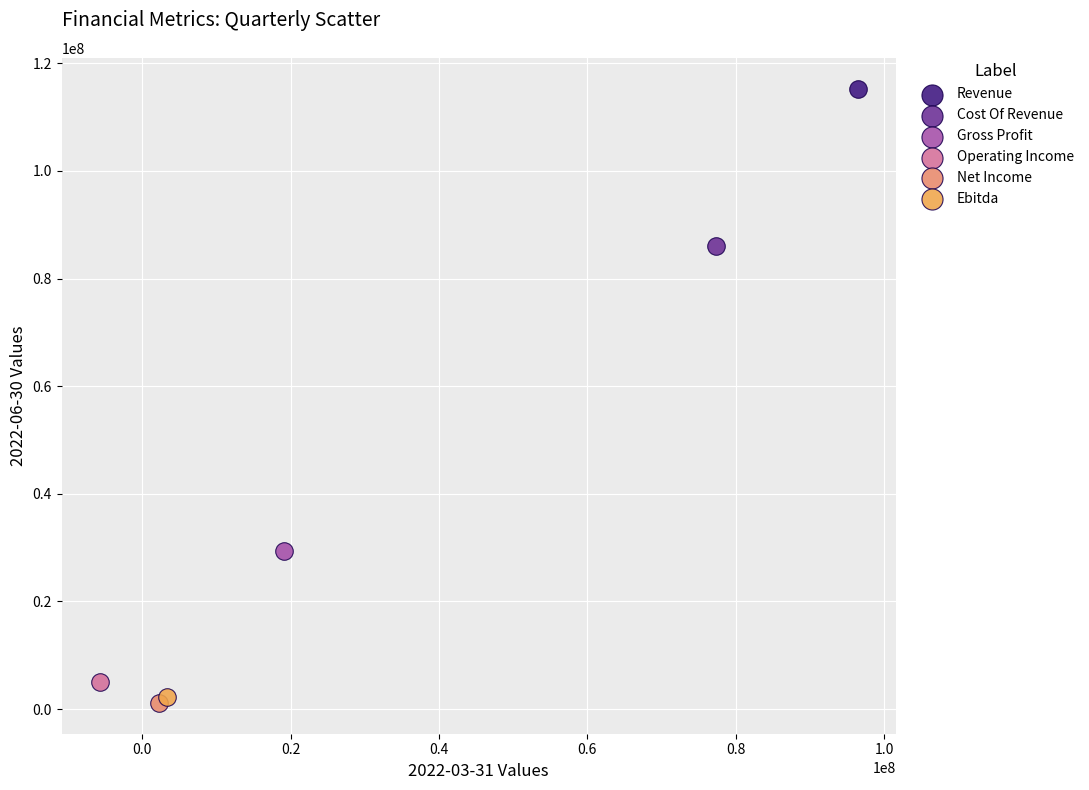

Which series reaches the minimum Y coordinate?

Net Income